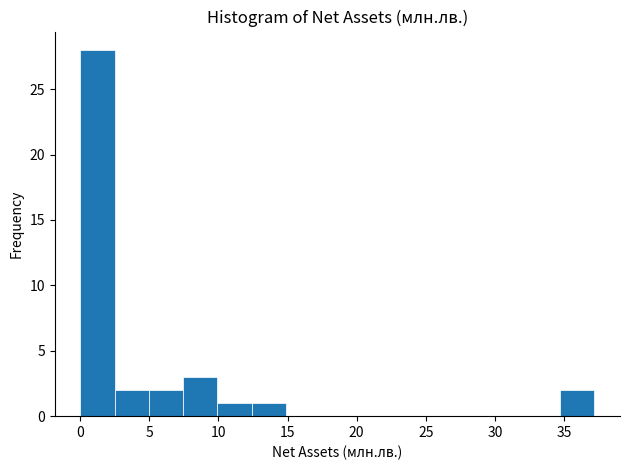

Reading left to right, transcribe this chart: for each bar, give the range it covers on the x-axis and its height. Neither the bar edges nor the heights are printed on the chart, so give them approximately, as read against the axes.

0.0 to 2.5: 28
2.5 to 5.0: 2
5.0 to 7.5: 2
7.5 to 10.0: 3
10.0 to 12.5: 1
12.5 to 15.0: 1
15.0 to 17.5: 0
17.5 to 20.0: 0
20.0 to 22.5: 0
22.5 to 25.0: 0
25.0 to 27.5: 0
27.5 to 30.0: 0
30.0 to 32.0: 0
32.0 to 34.5: 0
34.5 to 37.0: 2